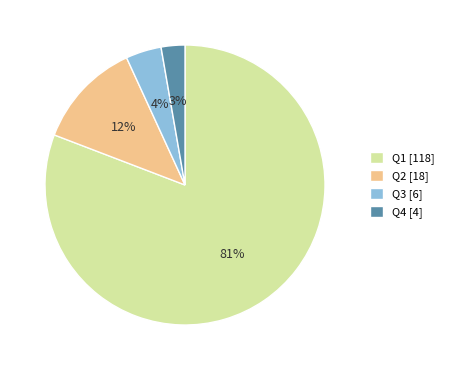

Approximately how many times larger is the value at Q4 compared to Q2?

0.2